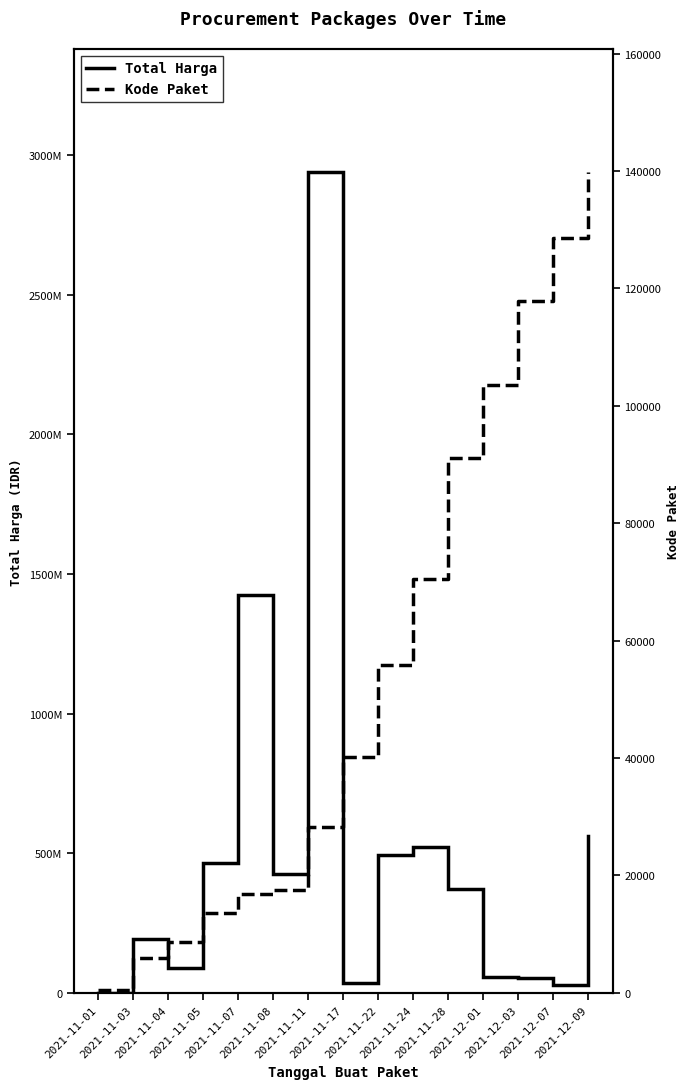

True or false: Total Harga and Kode Paket cross at least once.

False